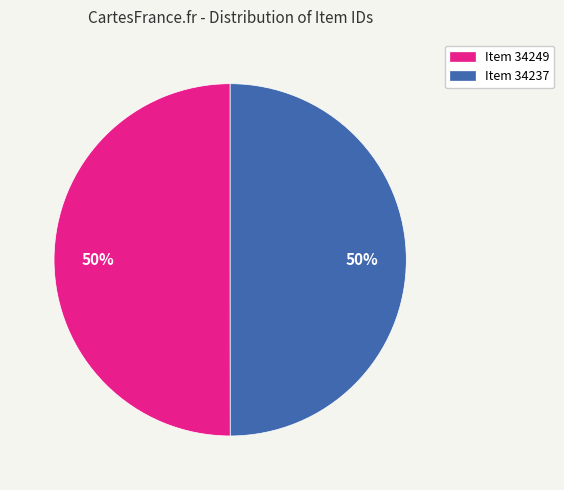

What is the ratio of the value at Item 34237 to the value at Item 34249?

1.0